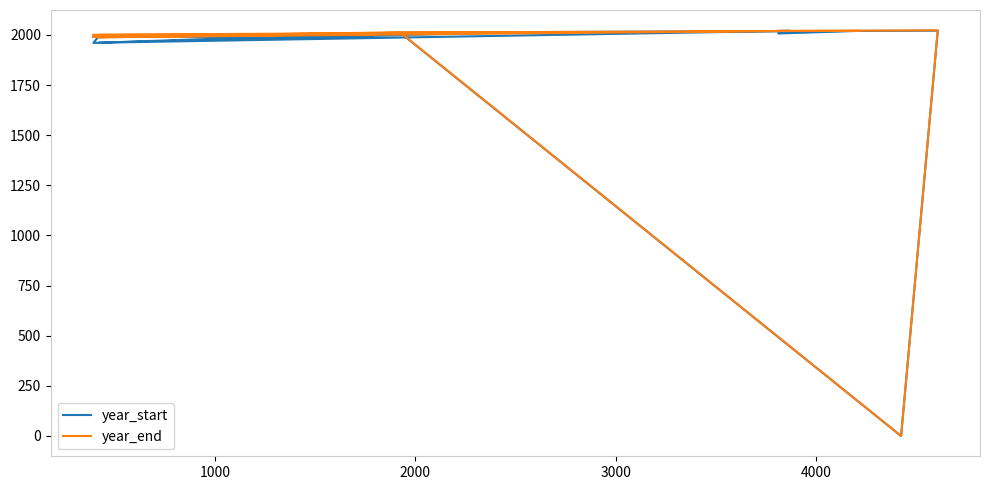

How many lines are shown in the chart?

2